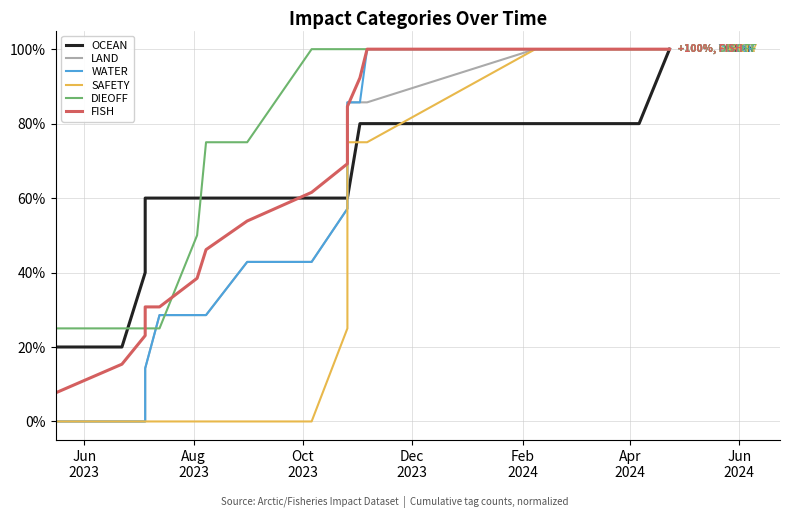

What is the label of the 13th point from the right?

Feb
2024